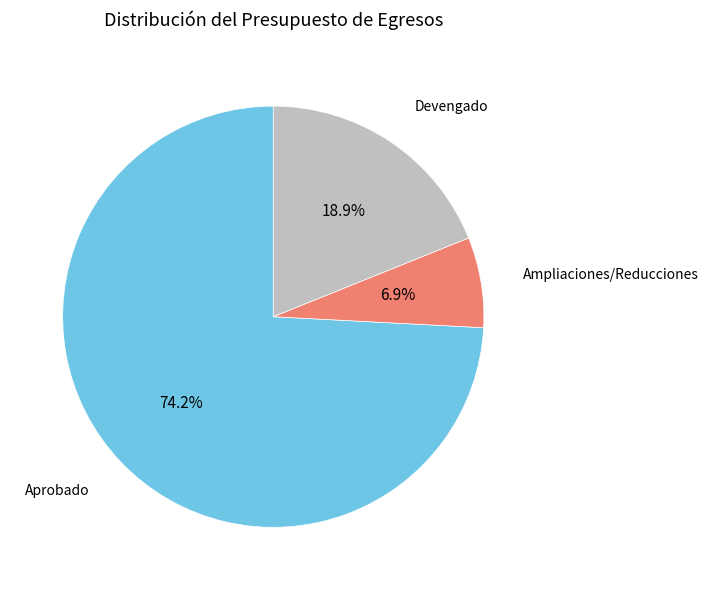

How many segments does this pie chart have?

3